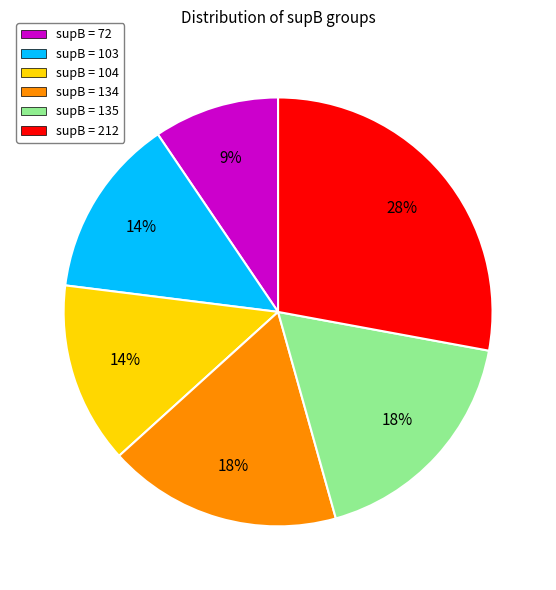

Is there a majority slice in this chart?

No